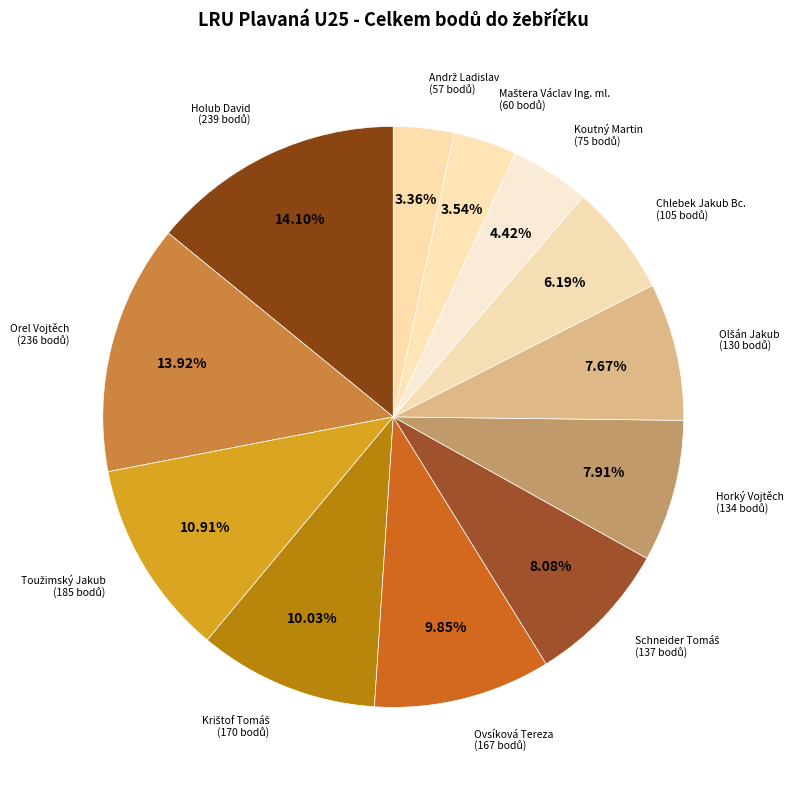

Do Koutný Martin and Orel Vojtěch together represent more than half of the pie?

No